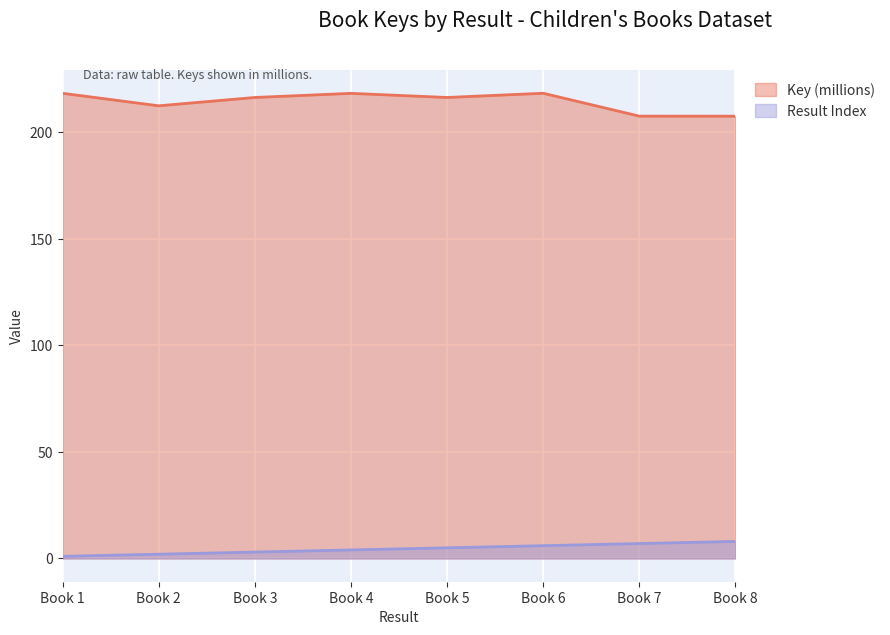

True or false: Key (millions) and Result Index cross at least once.

False